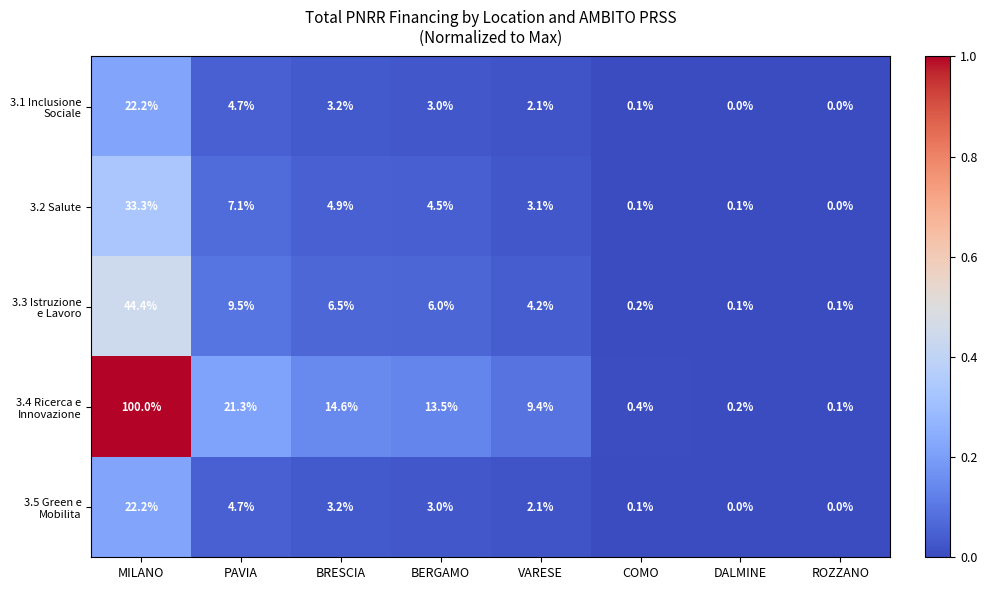

At which category is the sum across all series the highest?

MILANO